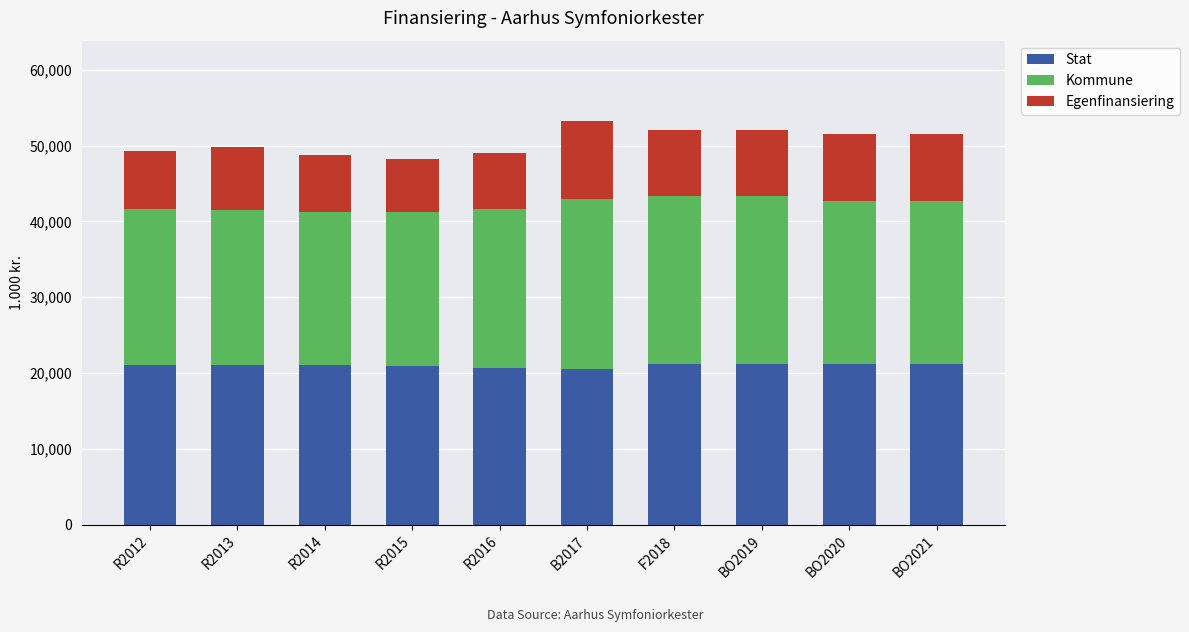

The value of Stat at BO2021 is 37332. True or false?

False